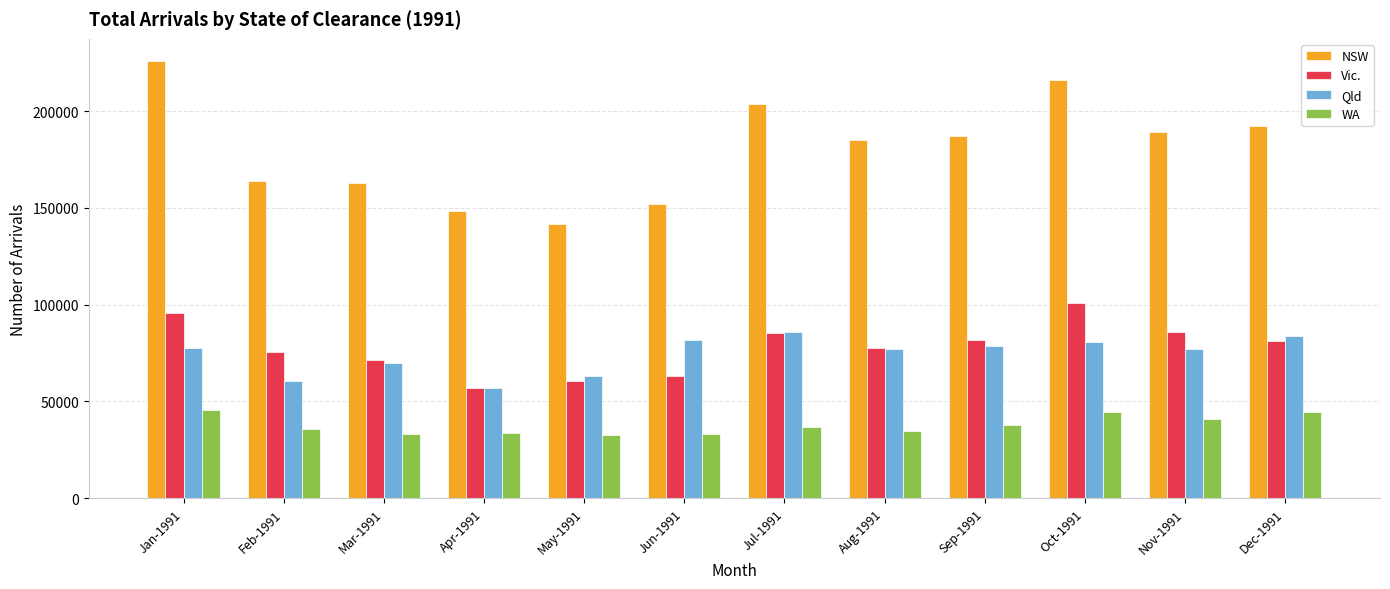

Where does the Vic. series first go above 81040?

Jan-1991